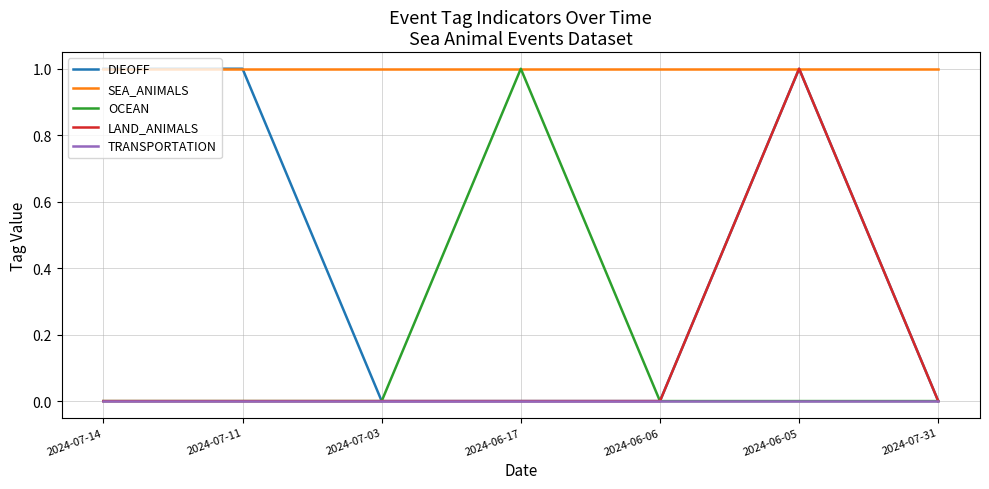

True or false: SEA_ANIMALS and TRANSPORTATION cross at least once.

False